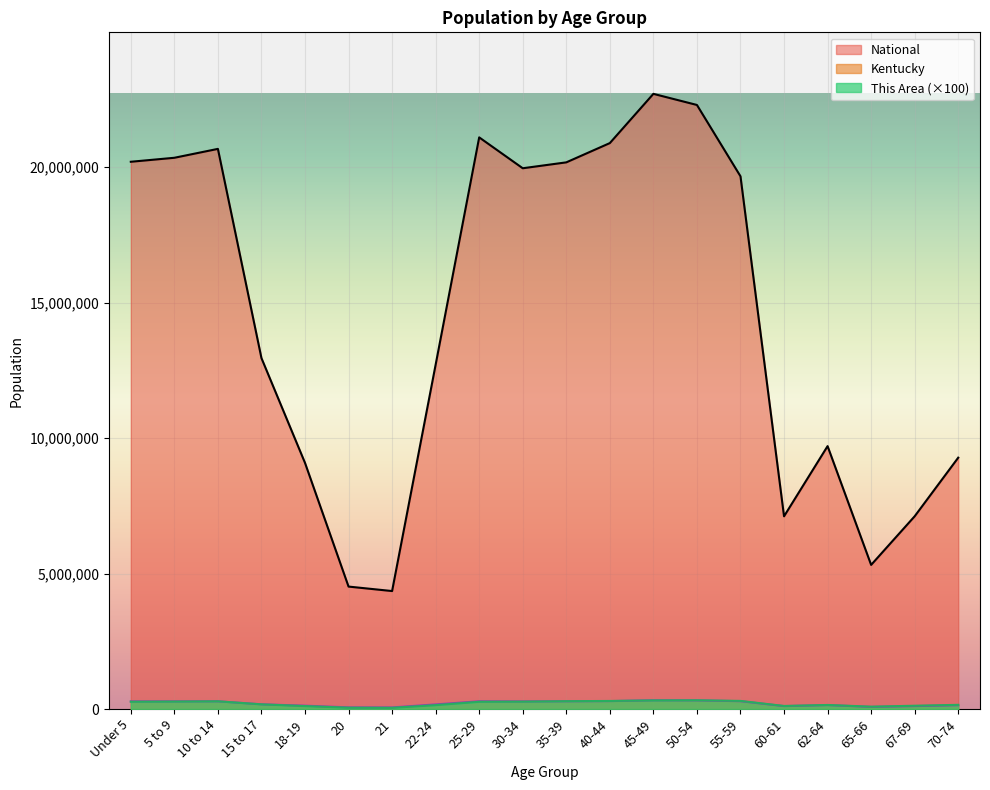

At 70-74, list the series in order from largest to smallest.

National, This Area, Kentucky